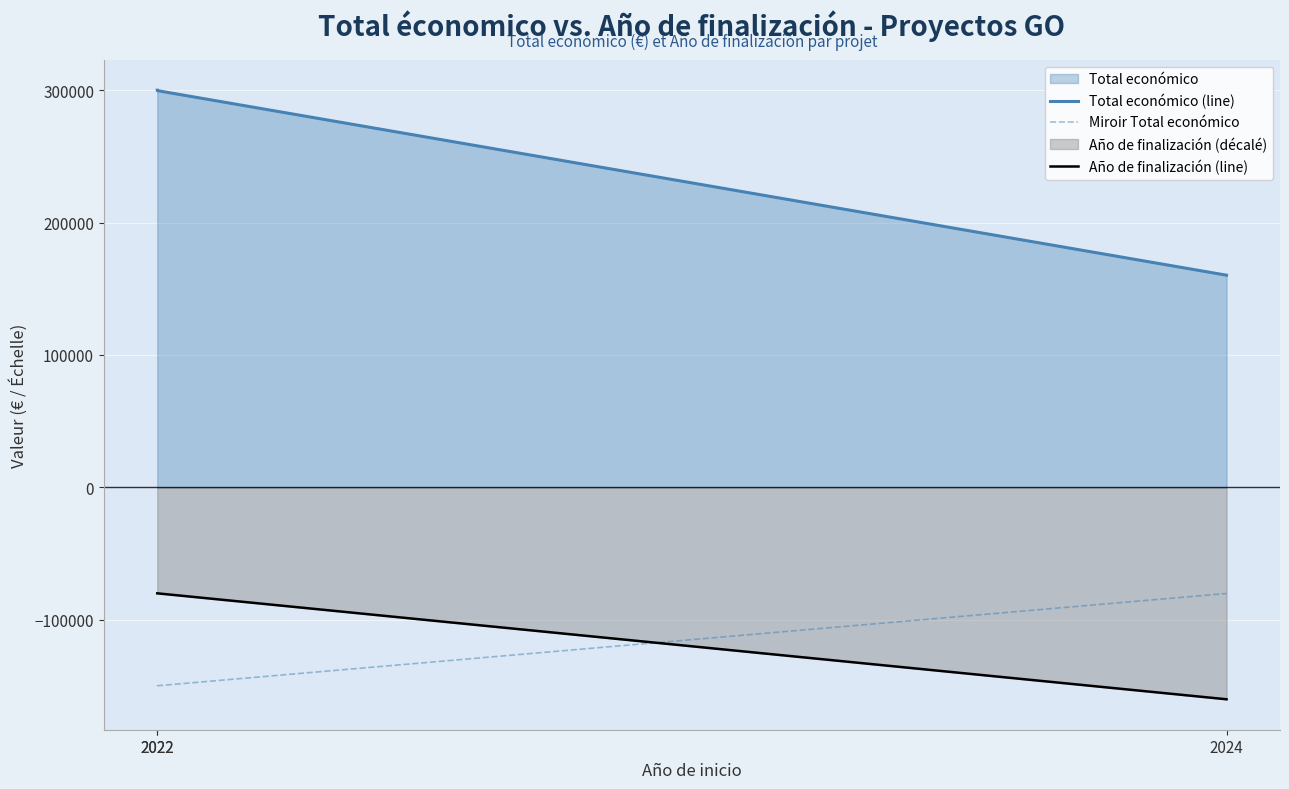

Is the value of Miroir Total económico at 2022 greater than the value of Total económico (line) at 2024?

No